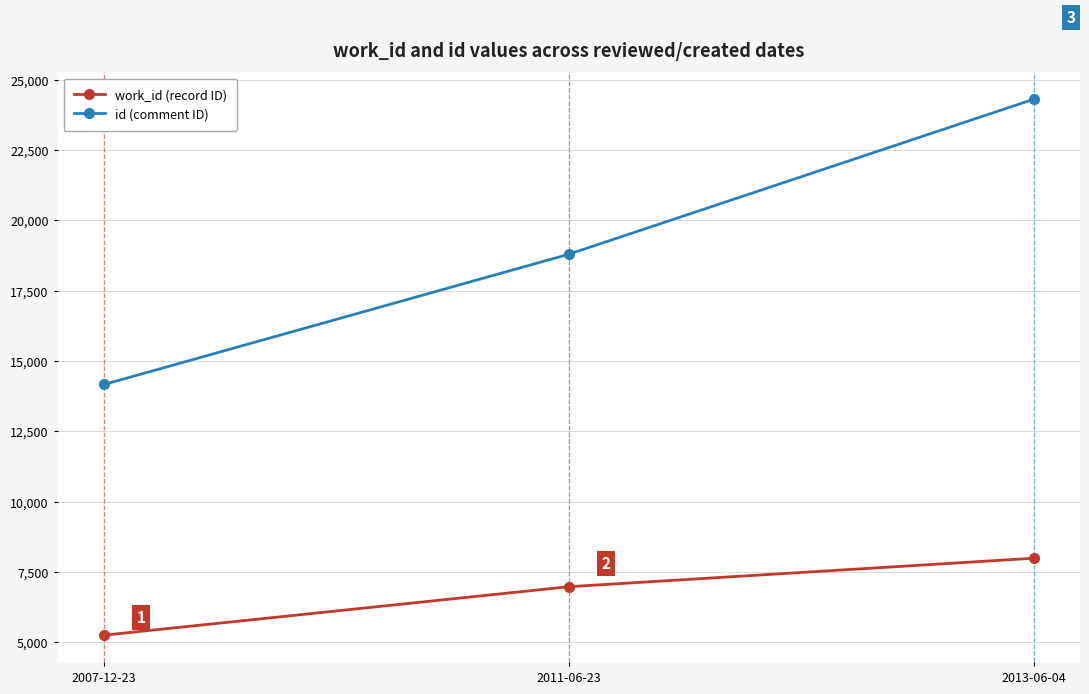

Which category has the highest value in the work_id (record ID) series?

2013-06-04